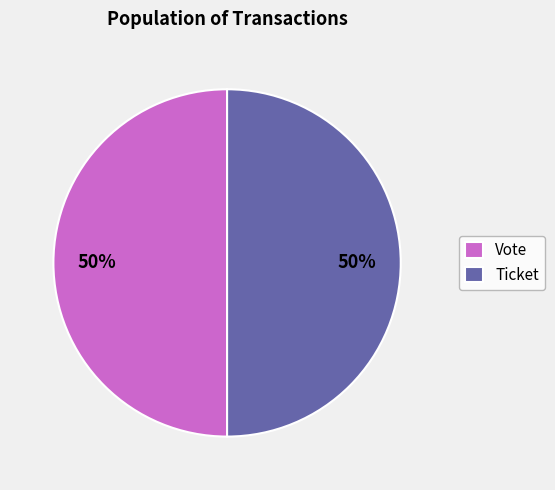

Approximately how many times larger is the value at Ticket compared to Vote?

1.0